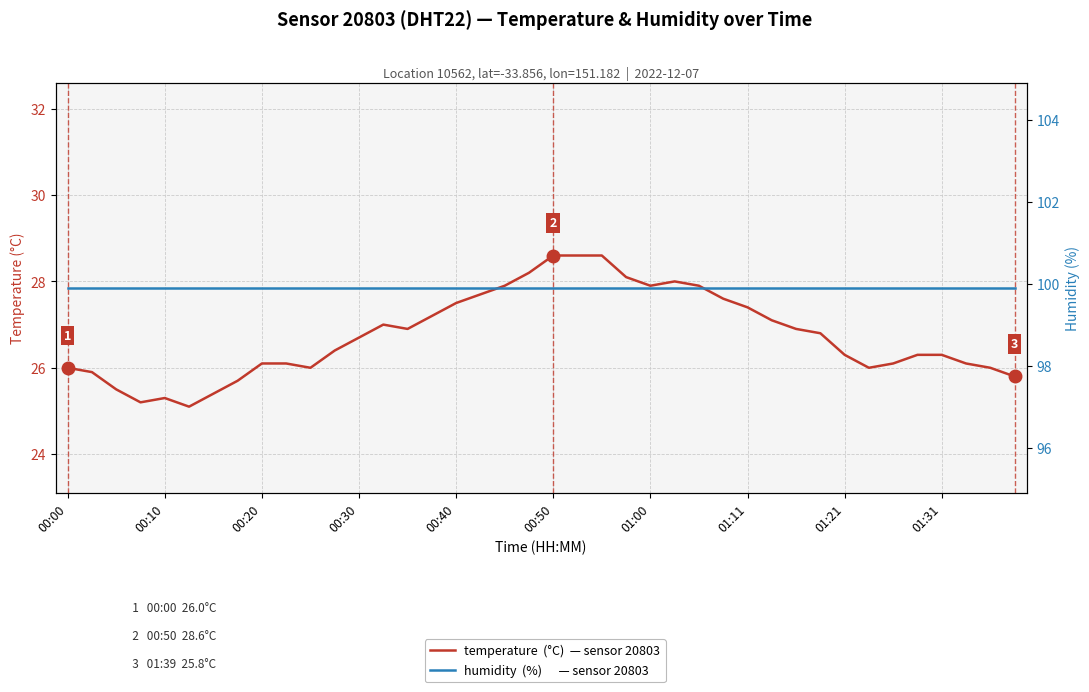

Is it true that humidity equals 99.9 at 39?

True